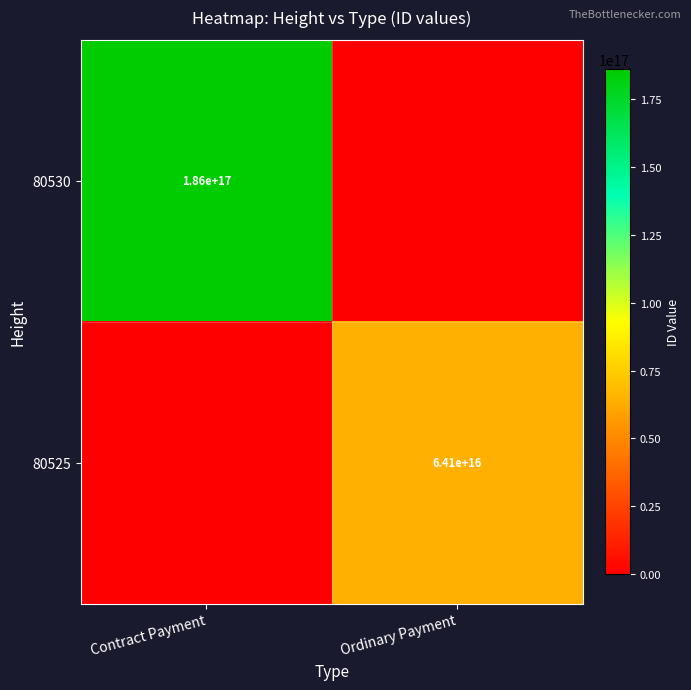

The value of 80530 at Contract Payment is 84708013007469040. True or false?

False